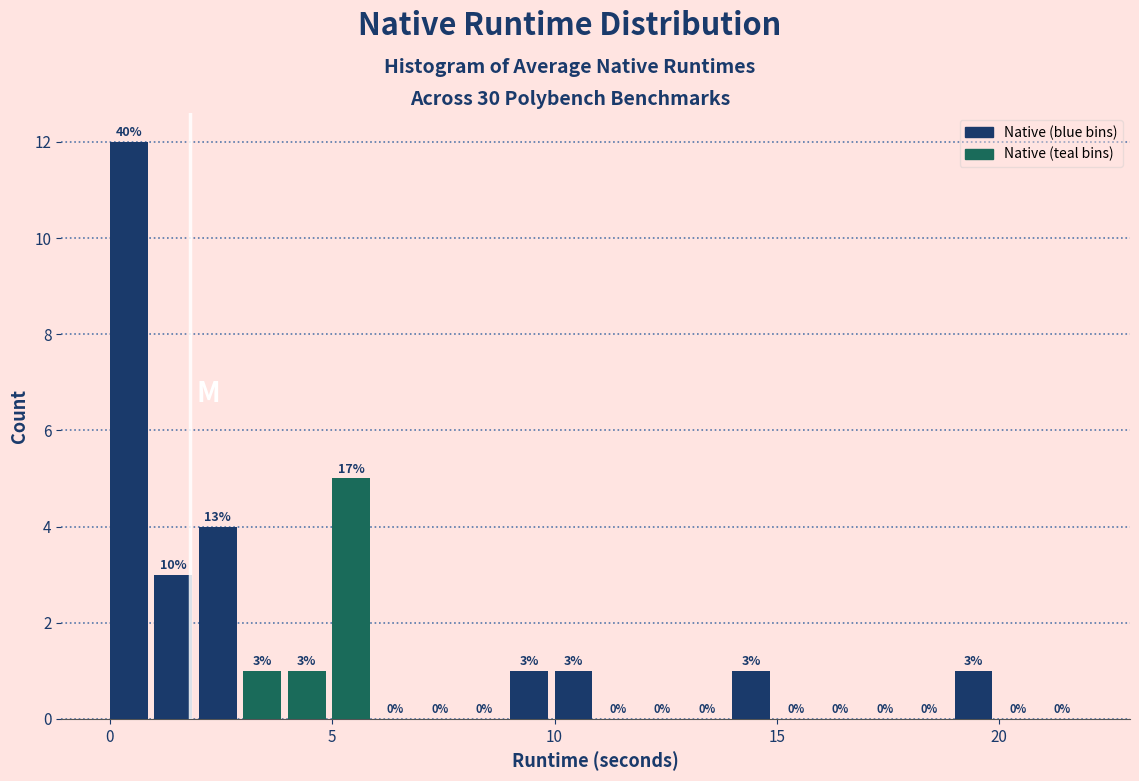

Around what value on the x-axis is the tallest bar? Give the approximate position of its centre, as read against the axis.

0.5